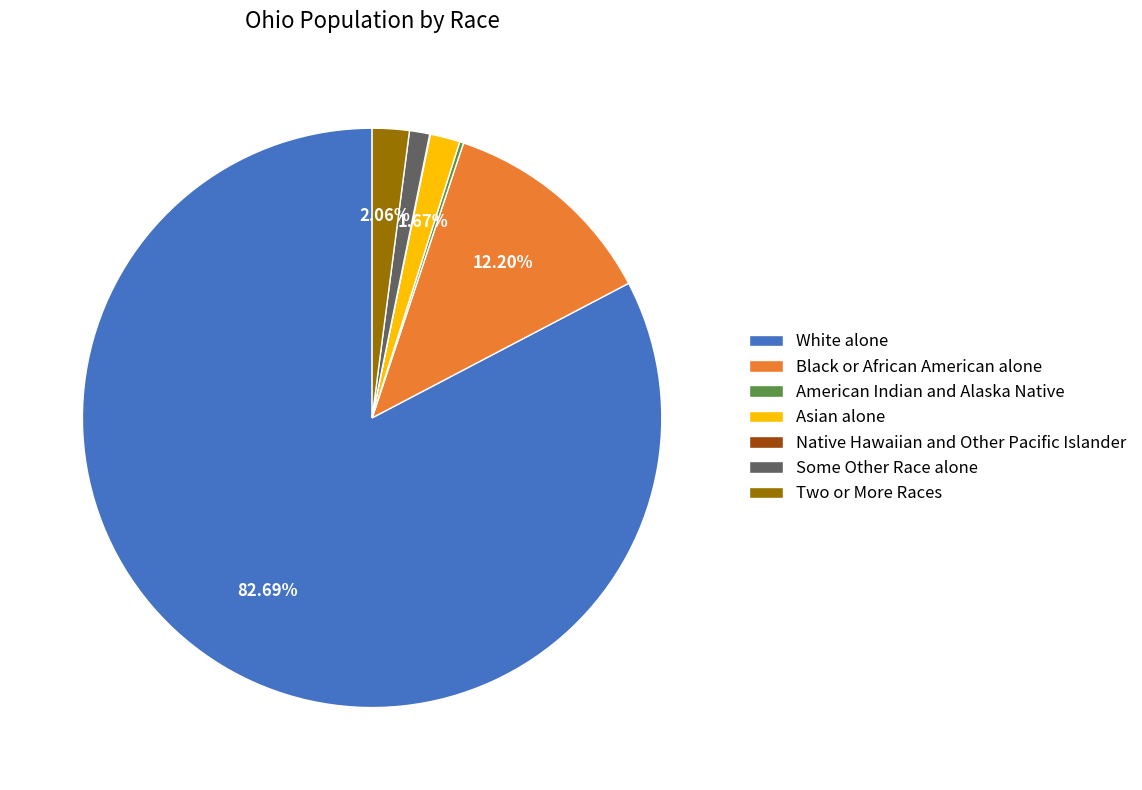

Does Black or African American alone account for over 50% of the chart?

No